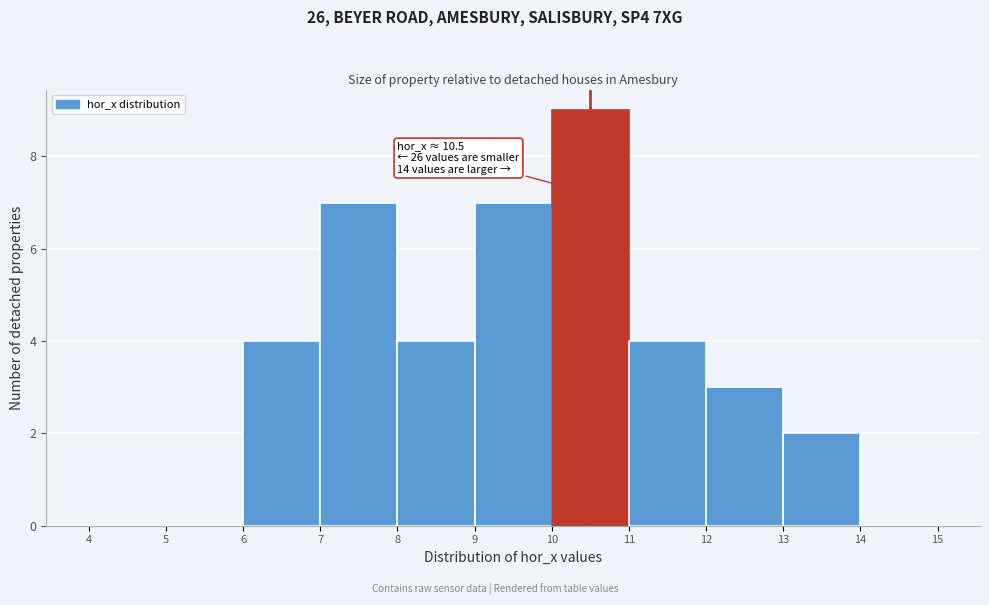

Which range on the x-axis has the tallest bar?

10 to 11